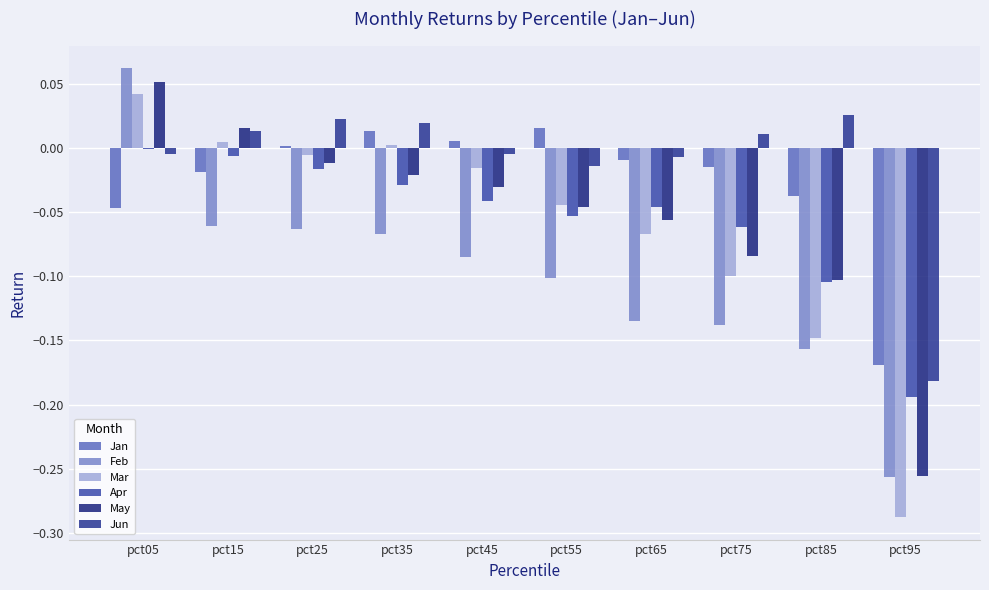

What is the sum of all Apr values?

-0.6